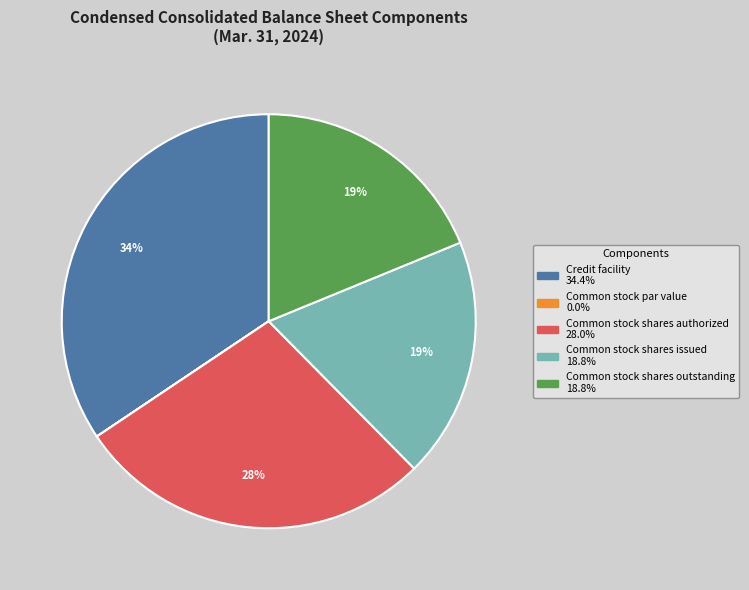

What percentage is the Common stock shares outstanding slice, to the nearest percent?

19%